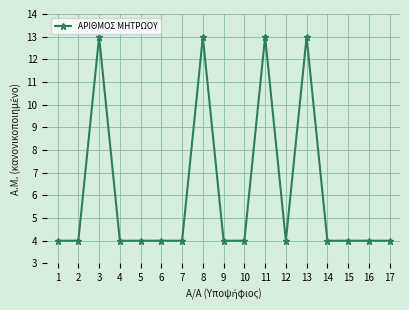

What is the difference between the second highest and minimum values?

9.0